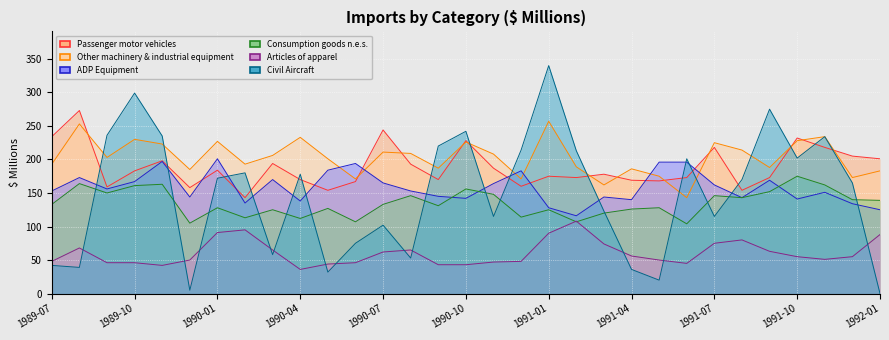

The Articles of apparel series shows 82 at 1991-11. True or false?

False